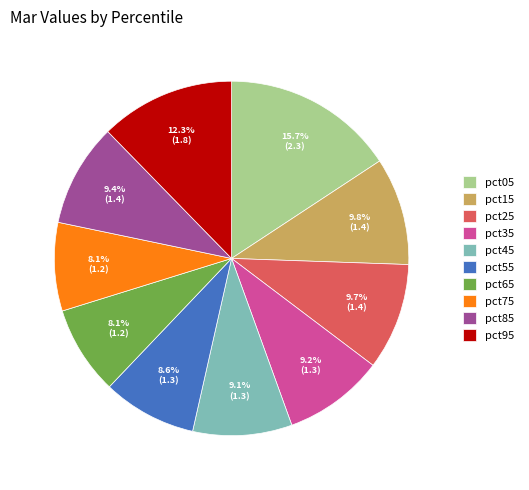

What is the ratio of the value at pct65 to the value at pct55?

0.9